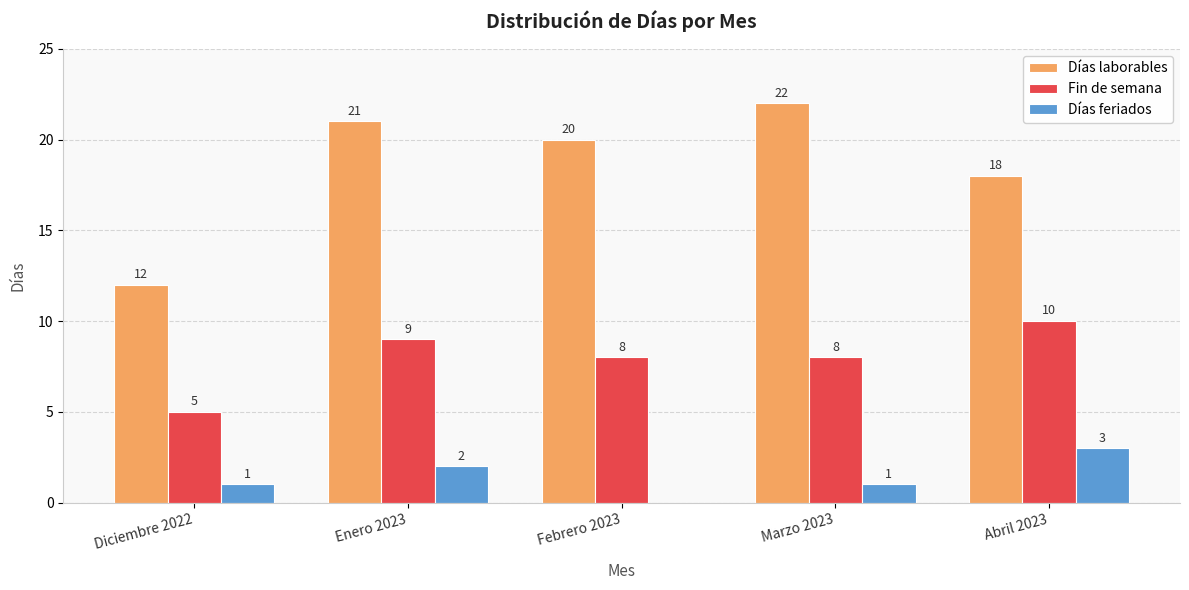

Which series changed the most between Enero 2023 and Abril 2023?

Días laborables